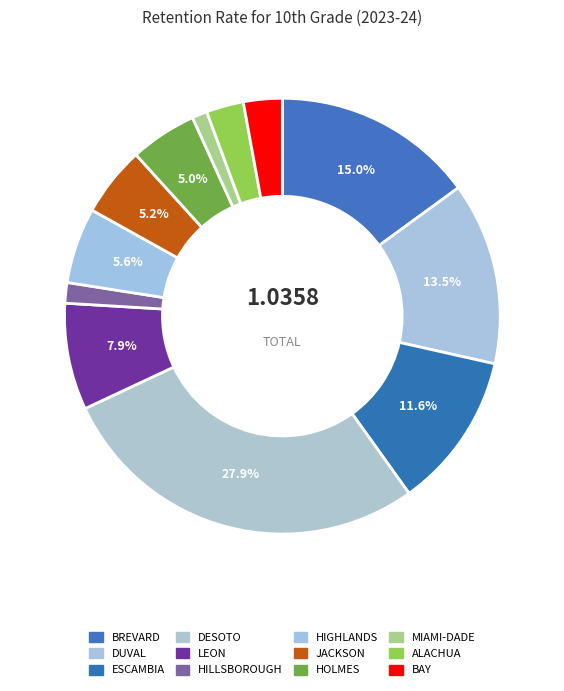

Combined, do HOLMES and ESCAMBIA account for over 50%?

No